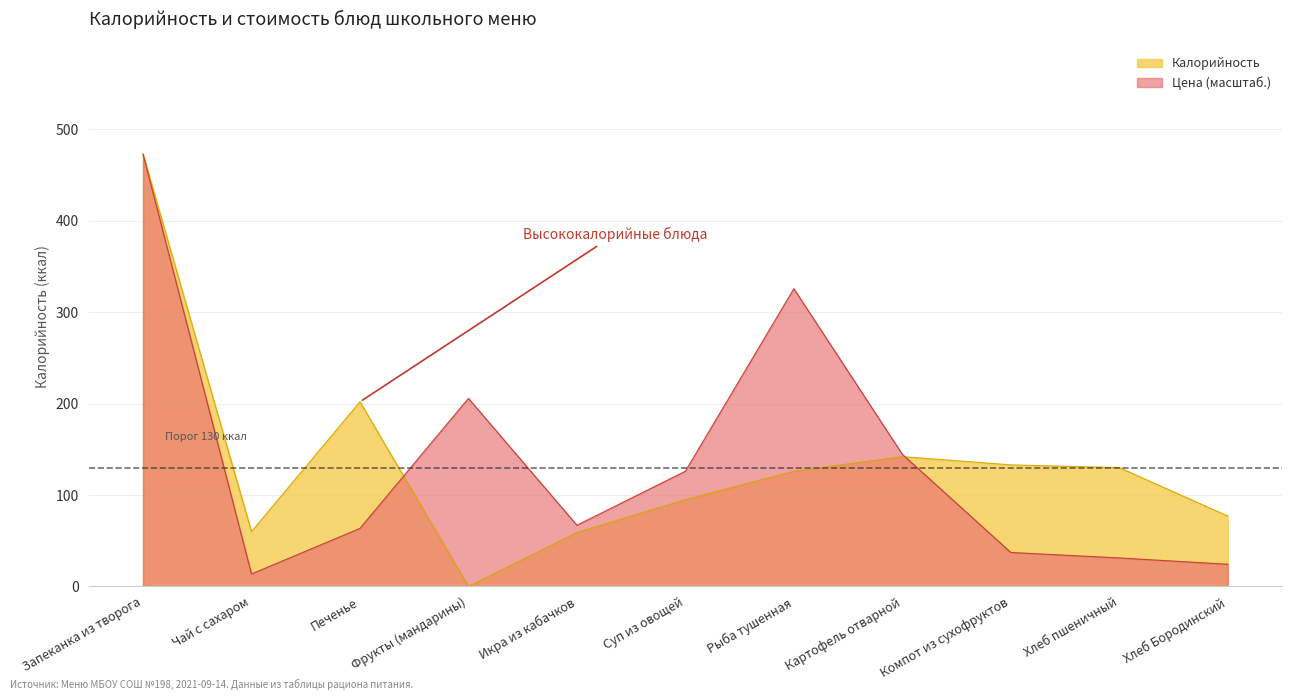

What is the sum of the Калорийность values at Хлеб Бородинский and Чай с сахаром?

137.0